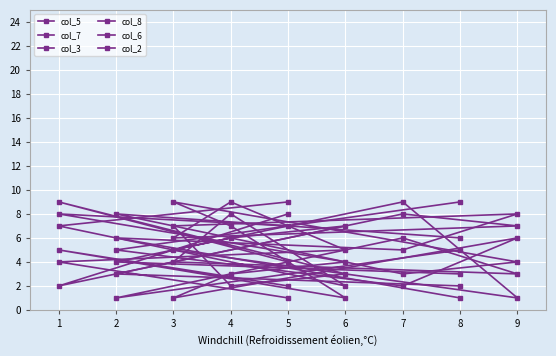

In col_7, how many points are higher than both neighbors (excluding endpoints)?

3